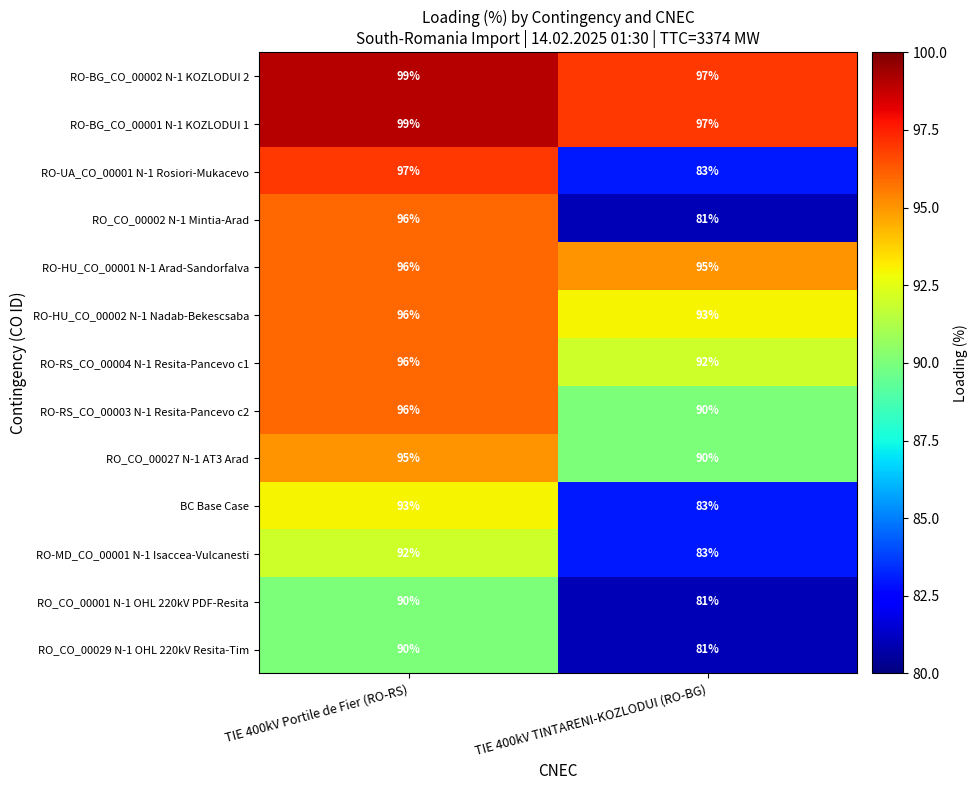

What is the difference between the maximum and minimum values in the RO-MD_CO_00001 N-1 Isaccea-Vulcanesti series?

9